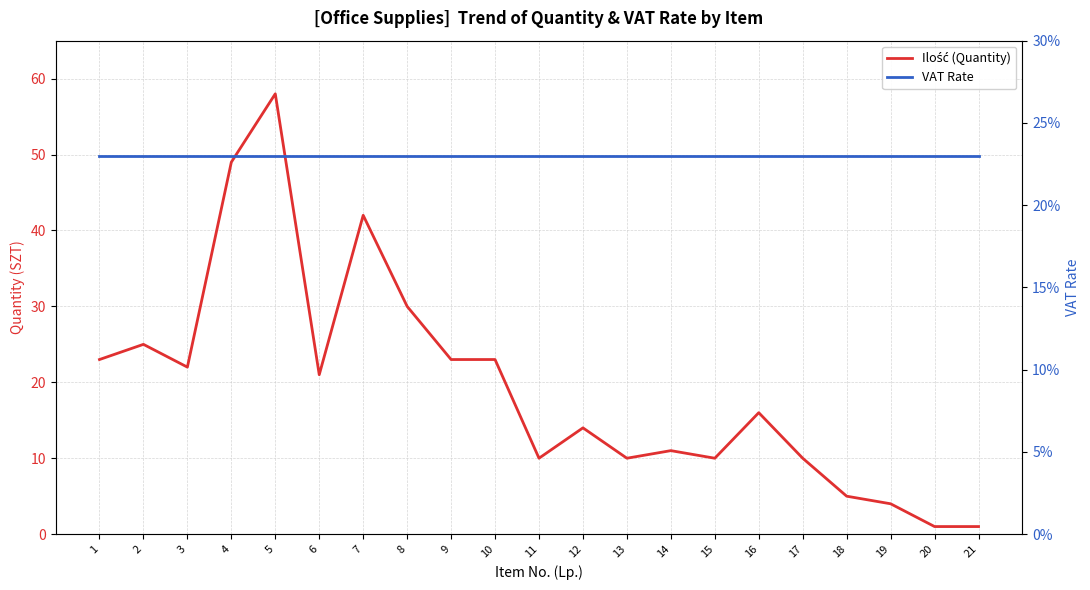

What is the maximum value for VAT Rate?

0.2